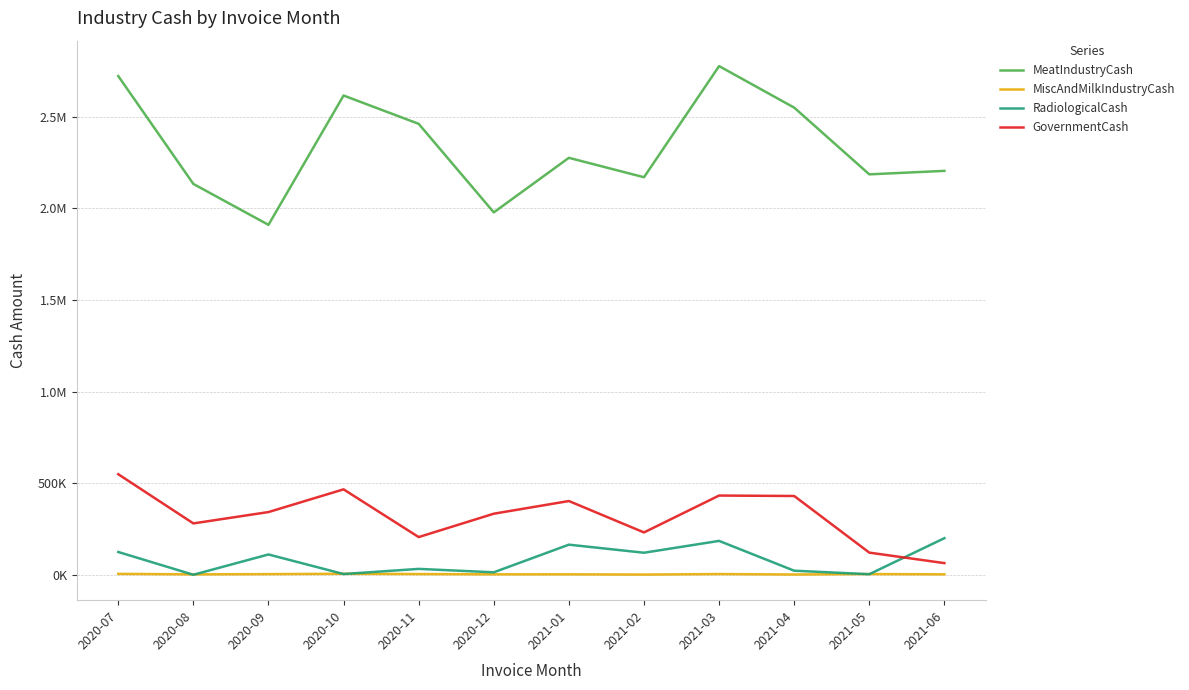

What are all the series names shown in the legend?

MeatIndustryCash, MiscAndMilkIndustryCash, RadiologicalCash, GovernmentCash